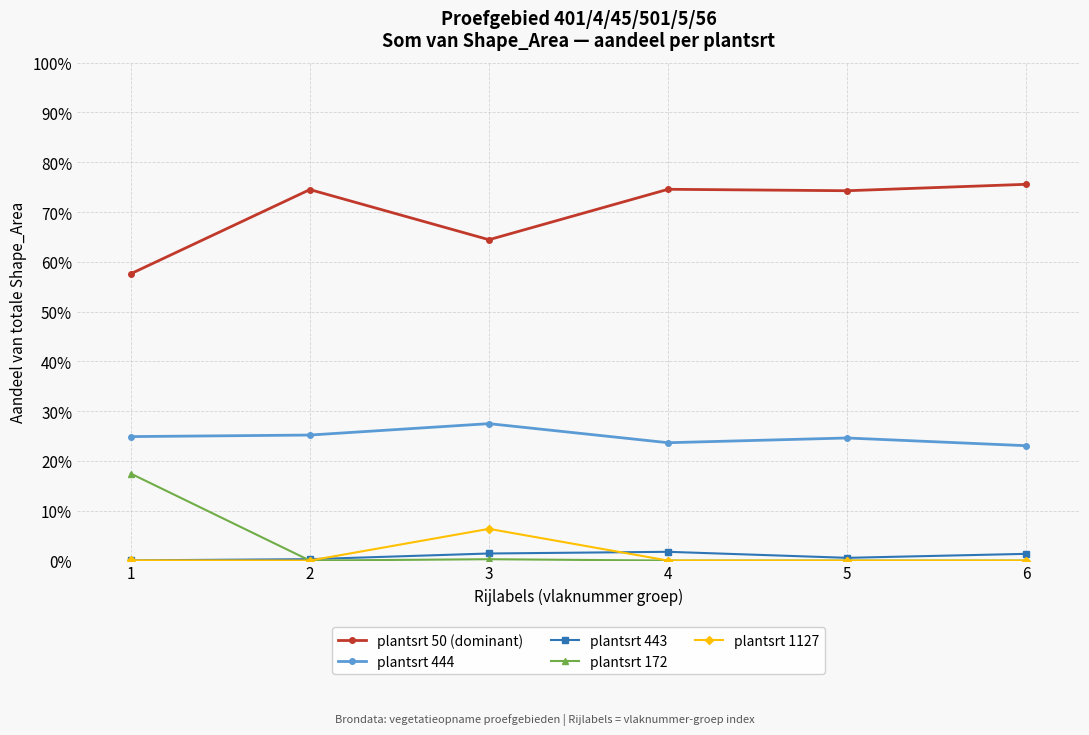

Where is the first local maximum for plantsrt 1127?

3